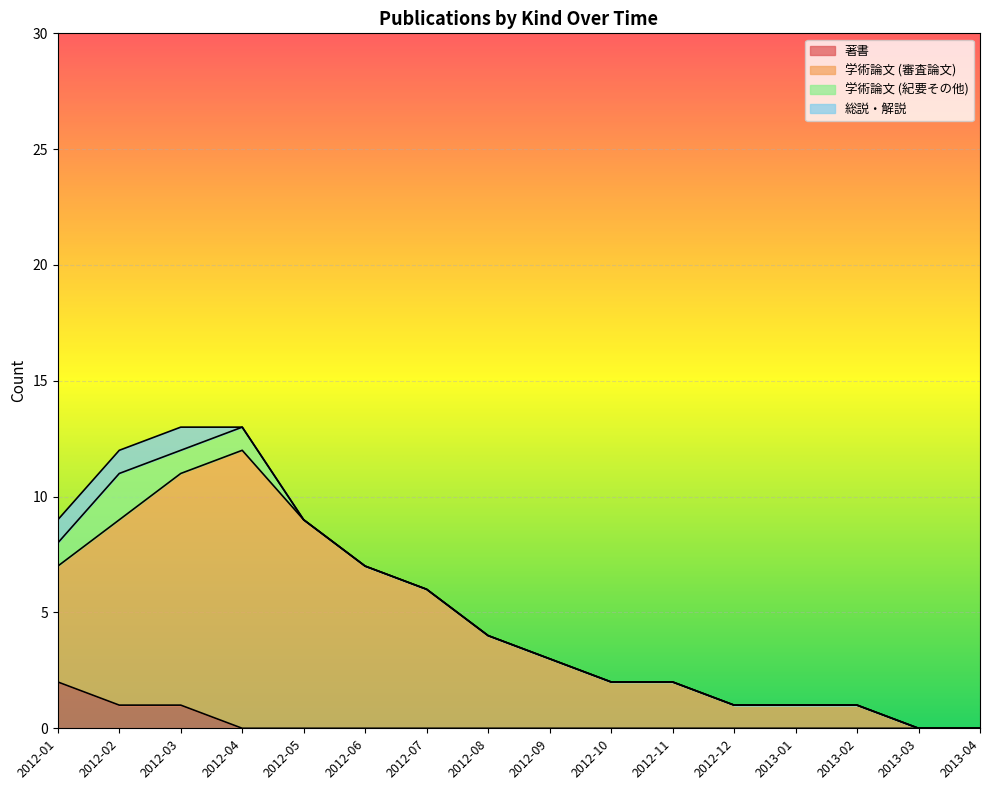

What is the sum of all 学術論文 (審査論文) values?

75